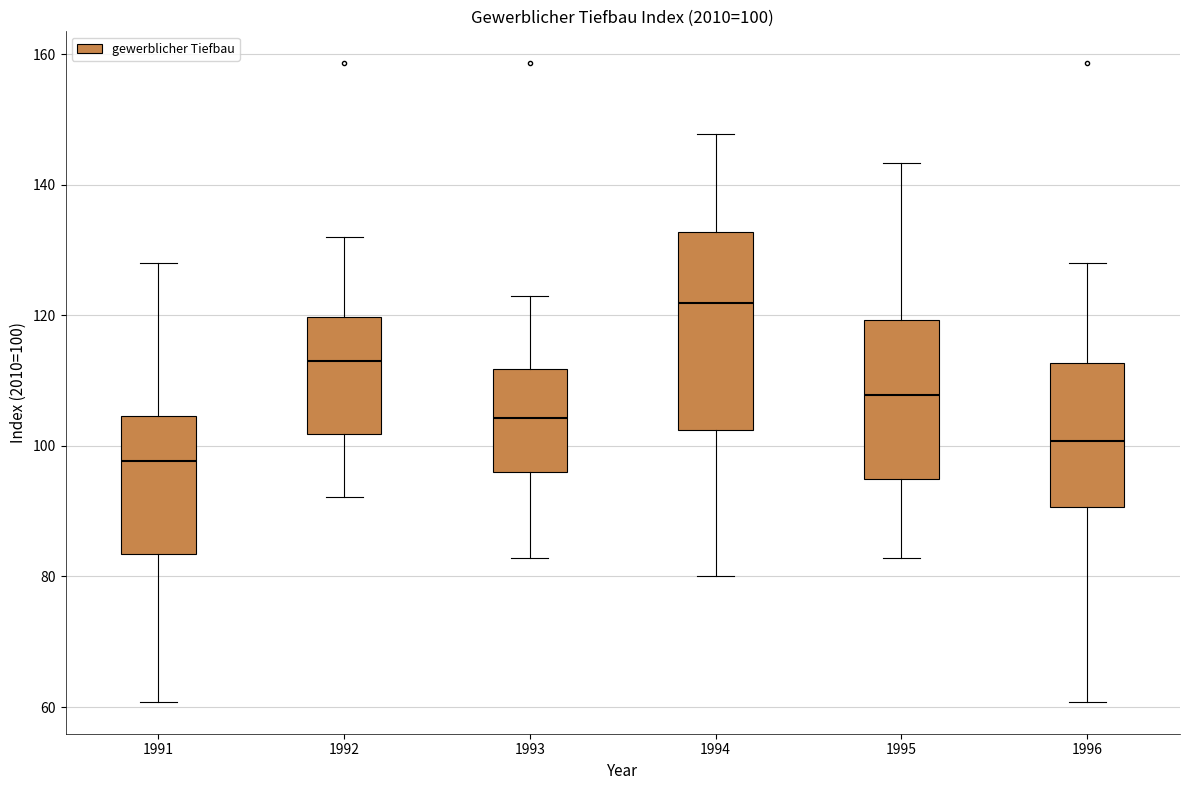

Which box has the lowest median line?

1991